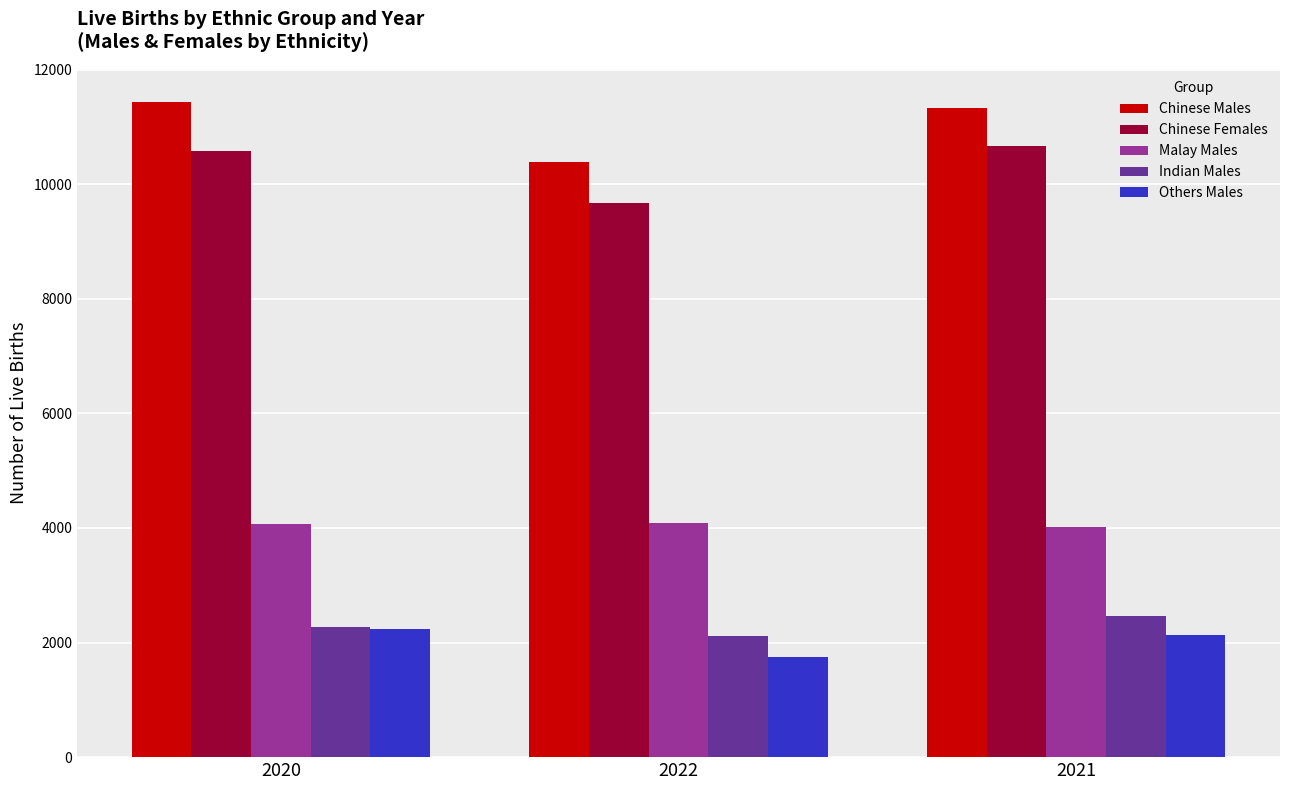

What is the spread (max minus min) of values at 2022?

8647